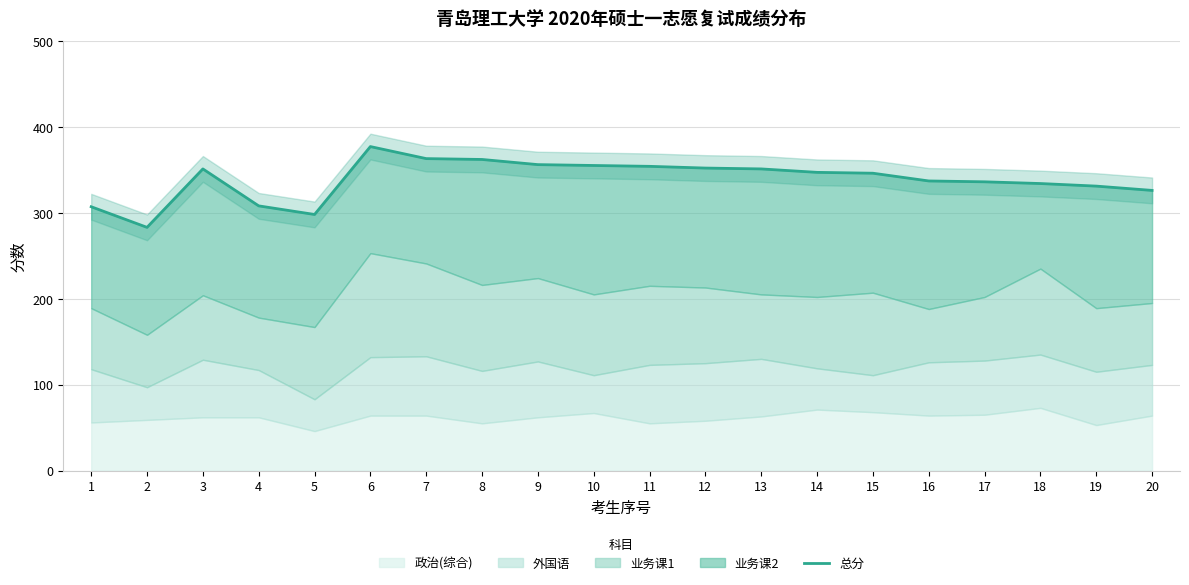

How many categories are shown in the chart?

20